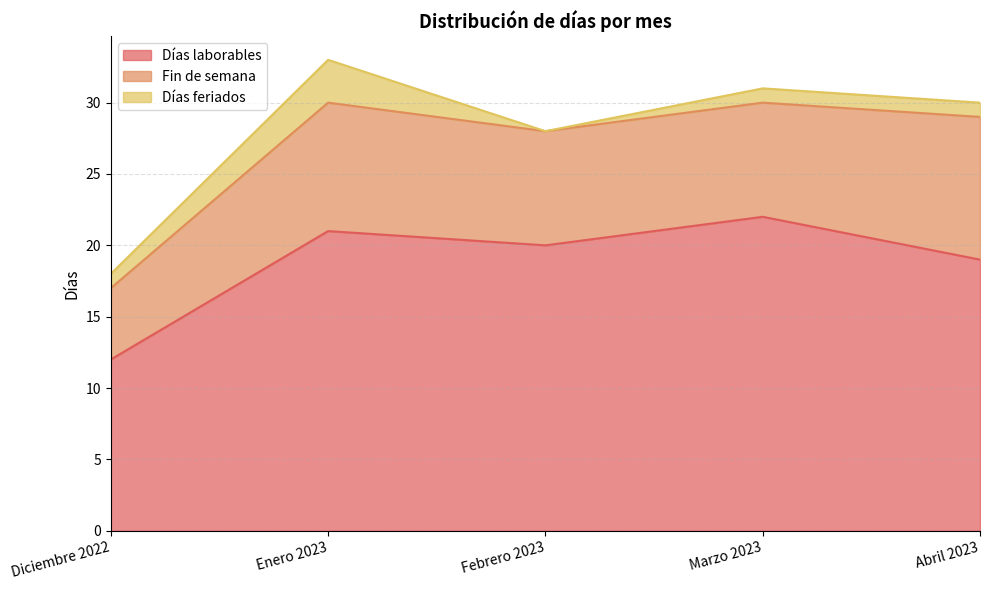

True or false: Fin de semana and Días laborables cross at least once.

False